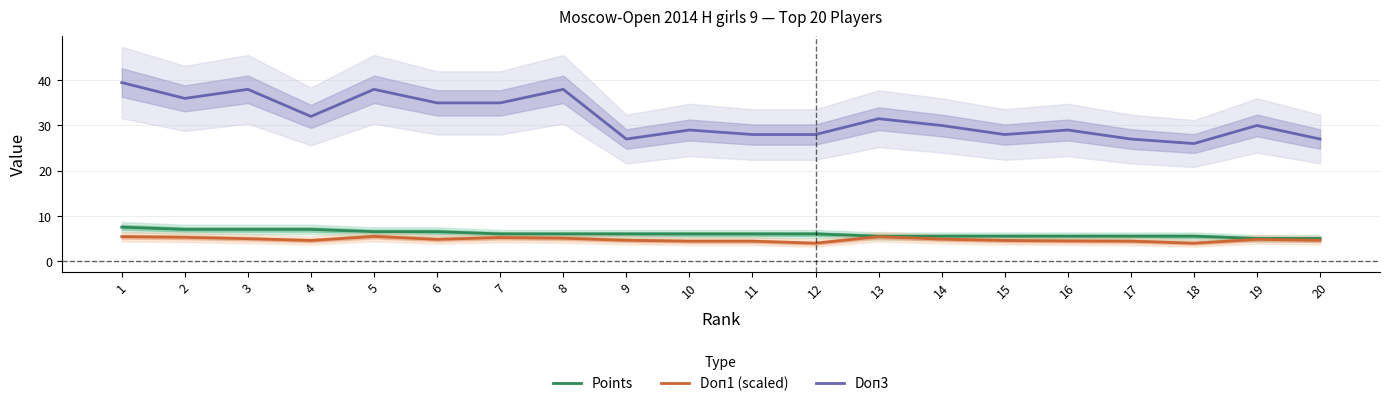

Reading left to right, list all the values displayed in this chart.

Points: 7.5	7.0	7.0	7.0	6.5	6.5	6.0	6.0	6.0	6.0	6.0	6.0	5.5	5.5	5.5	5.5	5.5	5.5	5.0	5.0
Doп1 (scaled): 5.4	5.2	5.0	4.5	5.5	4.8	5.2	5.0	4.6	4.4	4.4	4.0	5.4	4.8	4.5	4.5	4.4	4.0	4.8	4.6
Doп3: 39.5	36.0	38.0	32.0	38.0	35.0	35.0	38.0	27.0	29.0	28.0	28.0	31.5	30.0	28.0	29.0	27.0	26.0	30.0	27.0